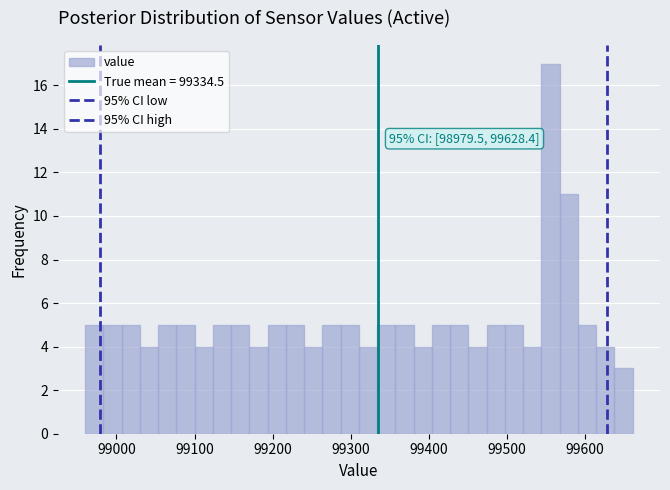

Read against the x-axis, roughly where is the centre of the tallest bar?

99560